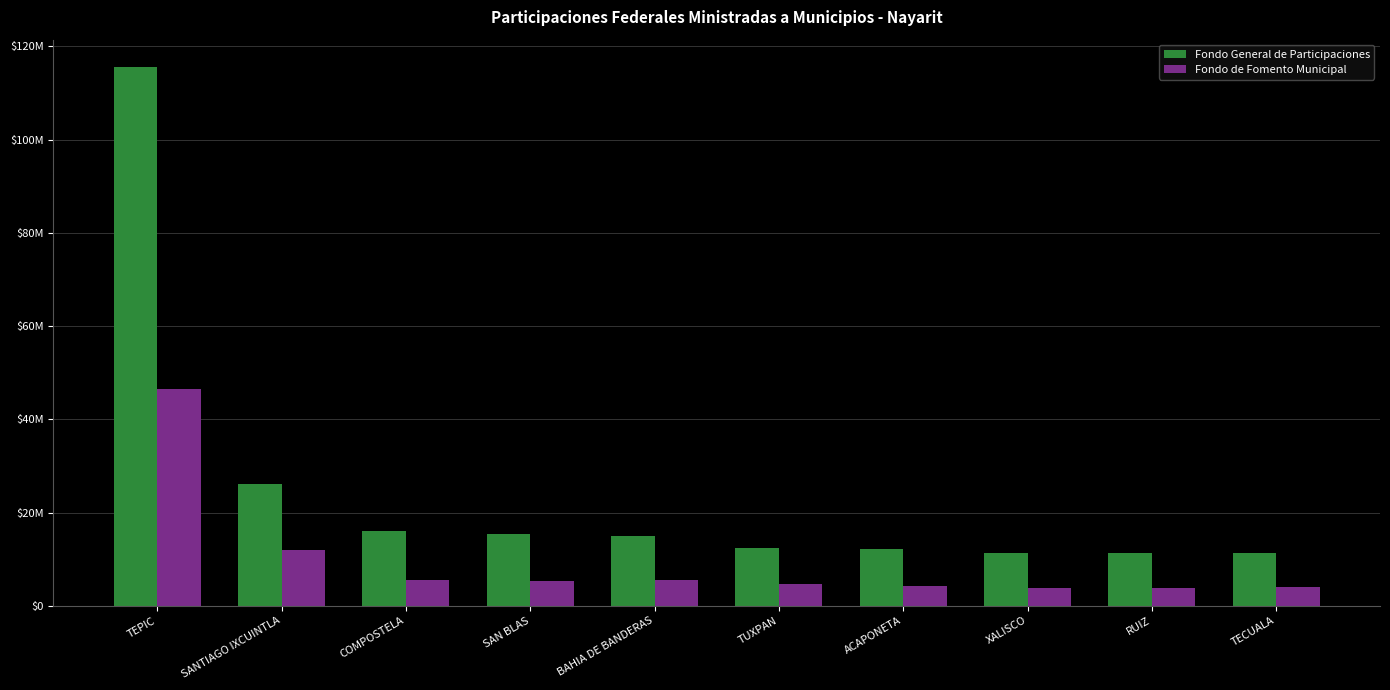

Between SAN BLAS and SANTIAGO IXCUINTLA, which is larger?

SANTIAGO IXCUINTLA